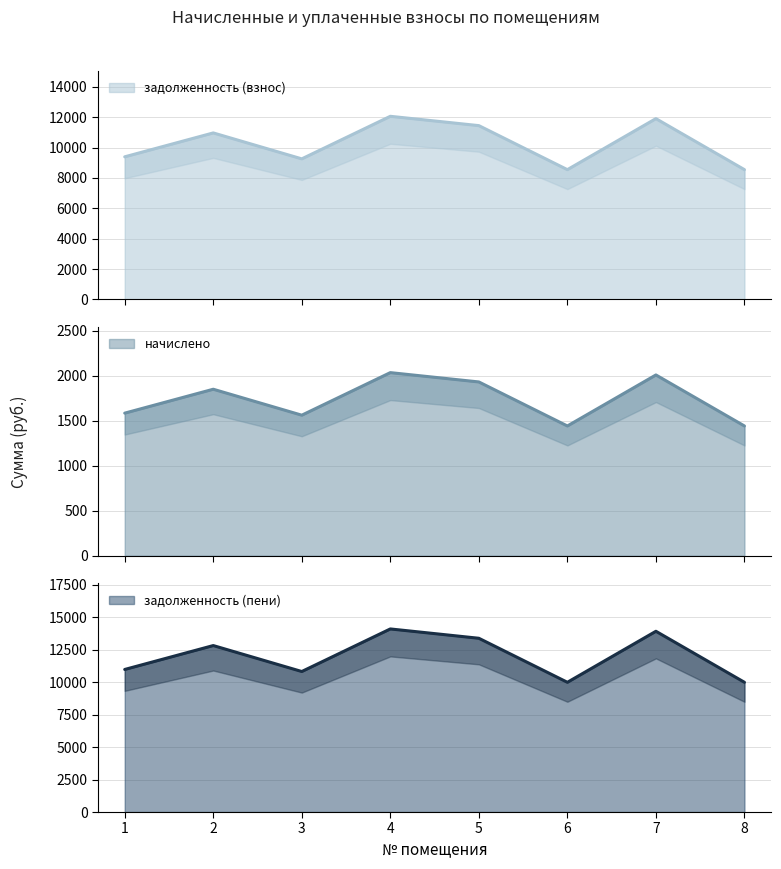

Which series has the largest total across all categories?

начислено